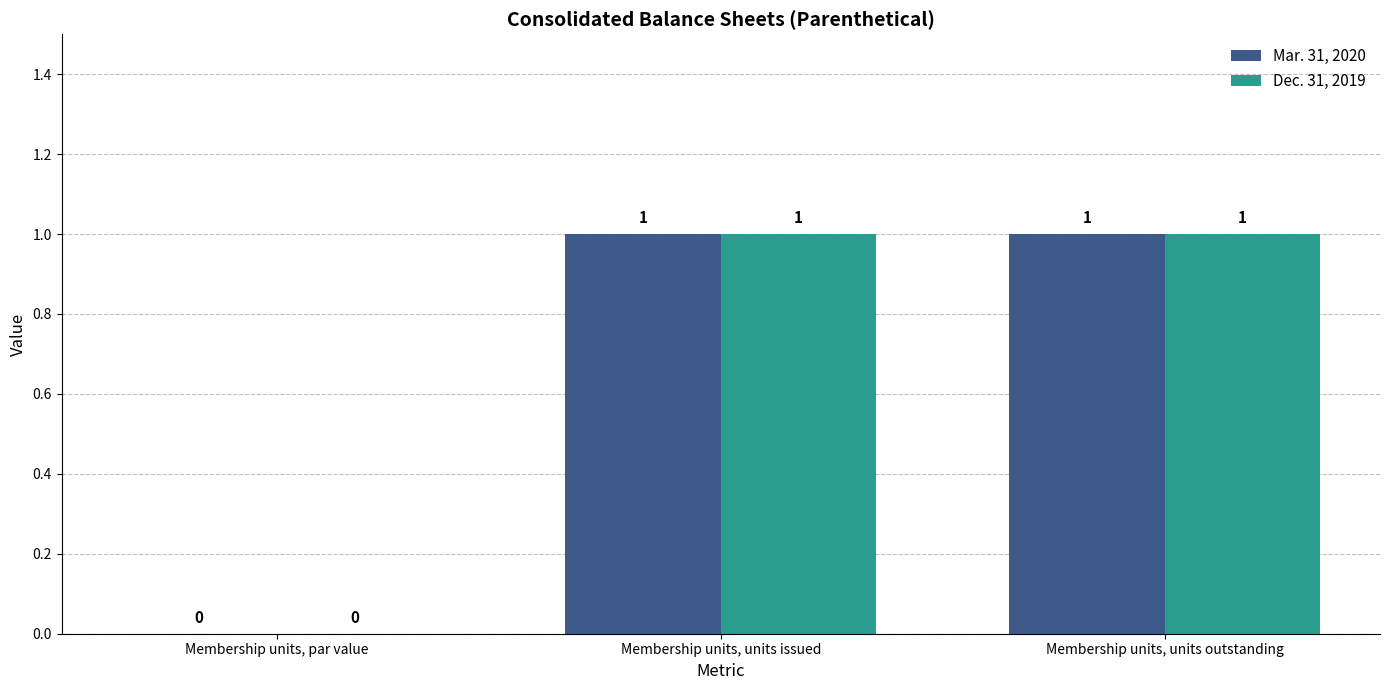

Are the bars horizontal?

No